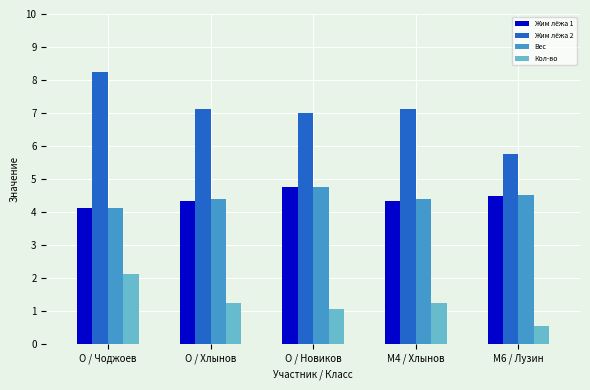

How many distinct data groups are displayed?

4